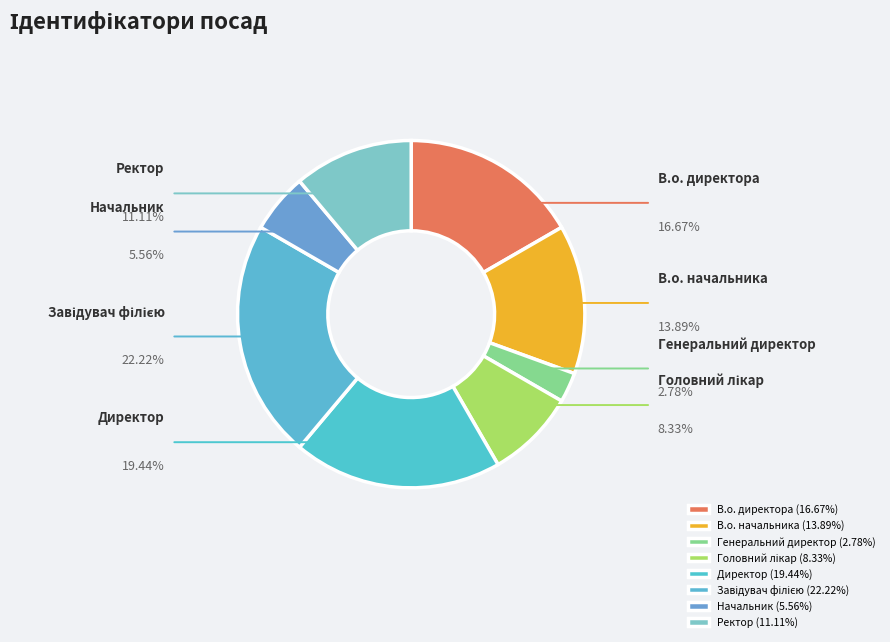

To the nearest percent, what percentage of the pie is В.о. директора?

17%